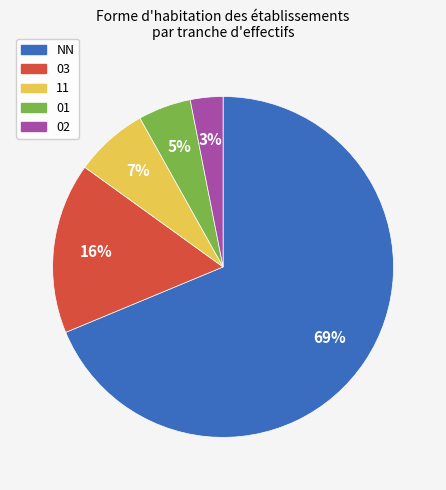

How many segments does this pie chart have?

5